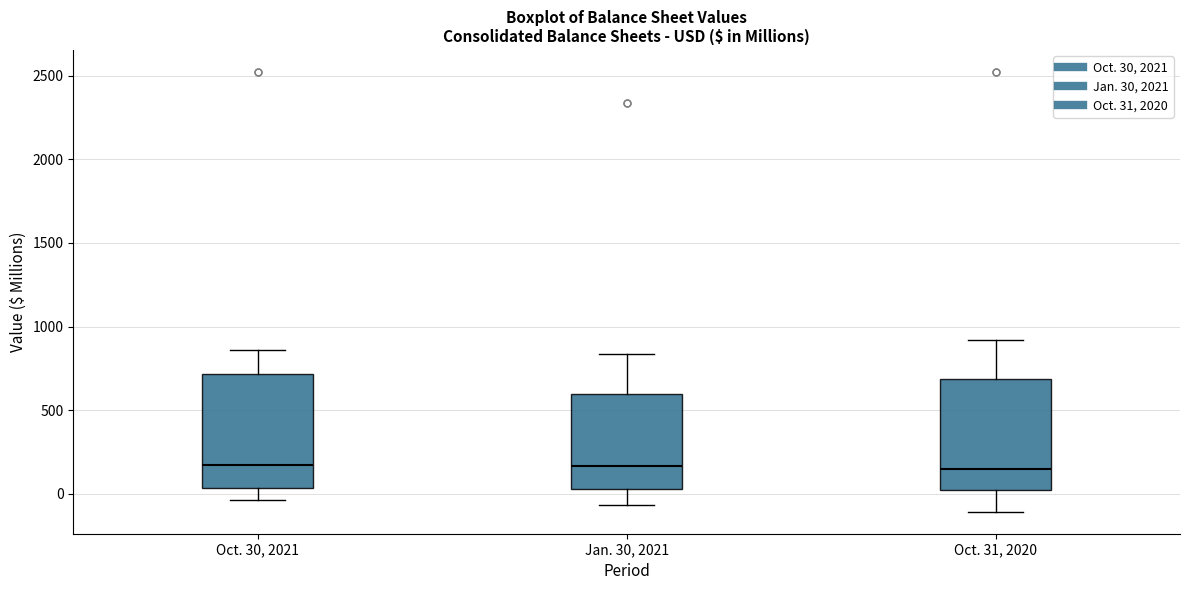

Reading left to right, transcribe this box plot: for each box, give where its median line is, the range the box spans, and where its two whiskers end, as read against the y-axis. The values are not printed on the chart, so give them approximately, as read against the axis.

Oct. 30, 2021: median 150, box 50 to 700, whiskers -50 to 850
Jan. 30, 2021: median 150, box 50 to 600, whiskers -50 to 850
Oct. 31, 2020: median 150, box 0 to 700, whiskers -100 to 900